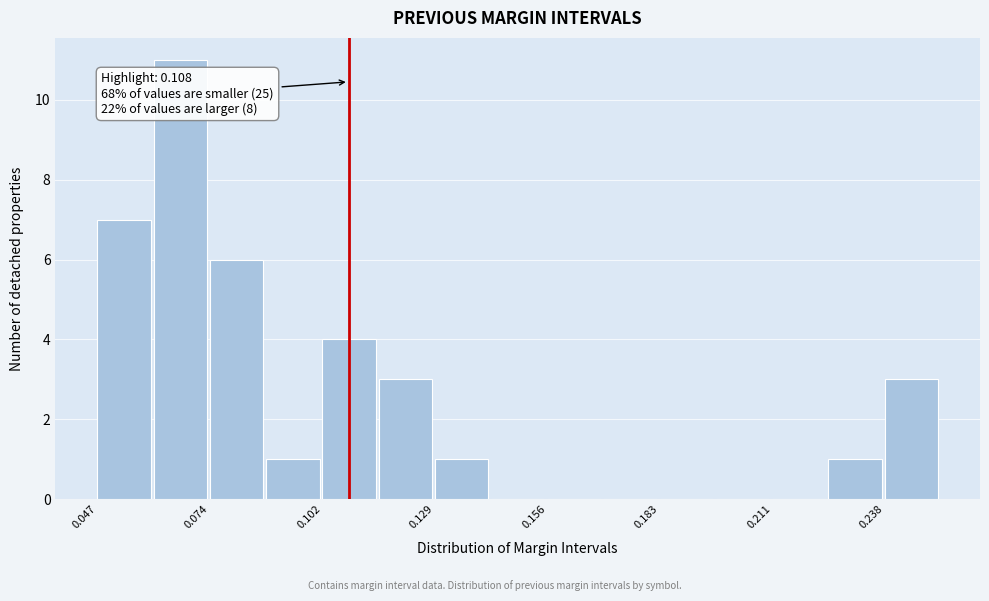

Read against the x-axis, roughly where is the centre of the tallest bar?

0.065